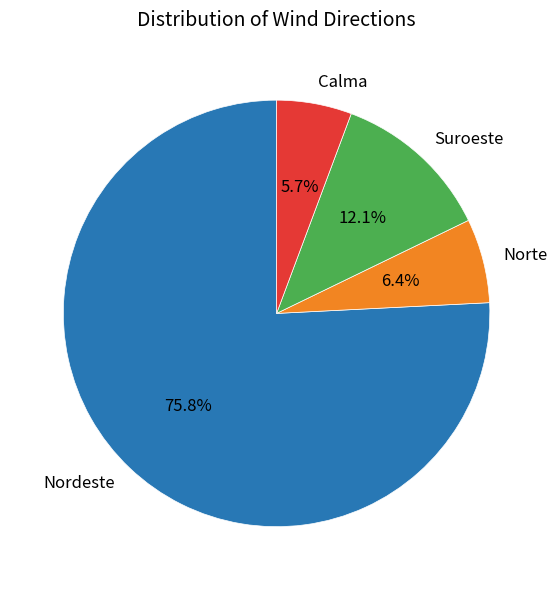

Is there a majority slice in this chart?

Yes